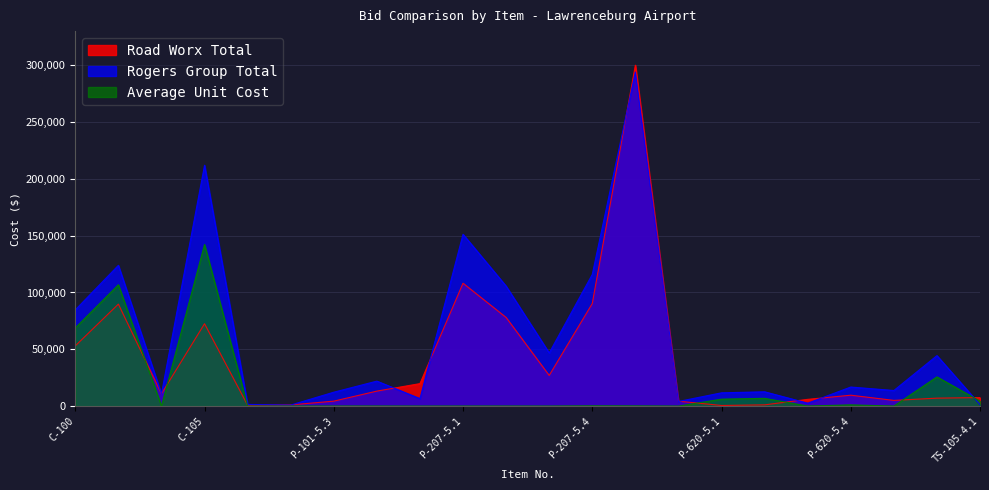

Between C-105 and C-102-5.1, which is larger?

C-102-5.1